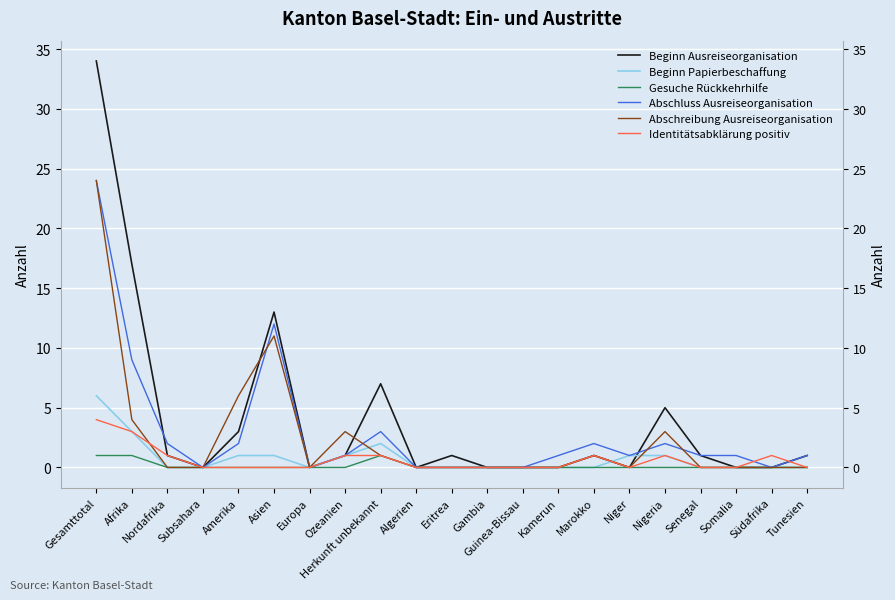

What is the sum of the Abschreibung Ausreiseorganisation values at Ozeanien and Gesamttotal?

27